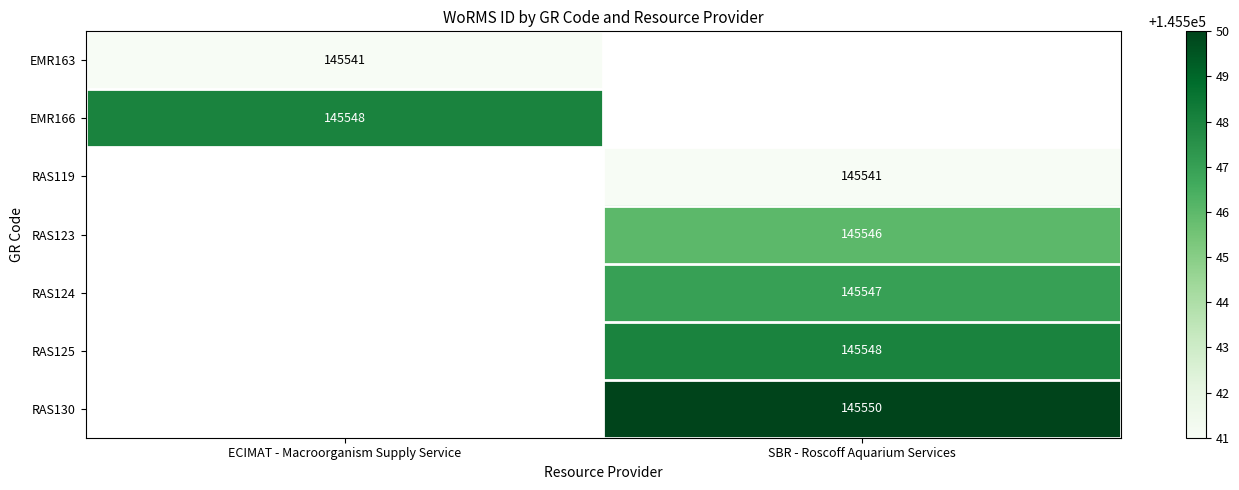

The value of RAS130 at SBR - Roscoff Aquarium Services is 228001. True or false?

False